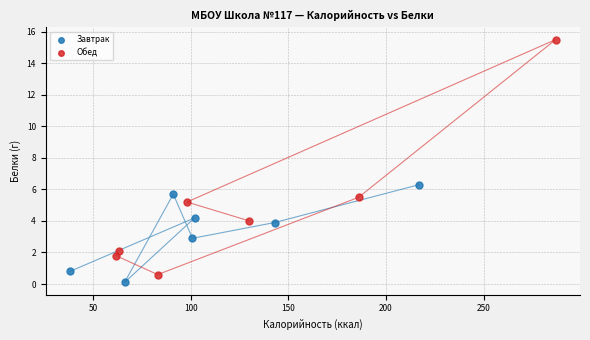

Which series contains the highest Y value?

Обед